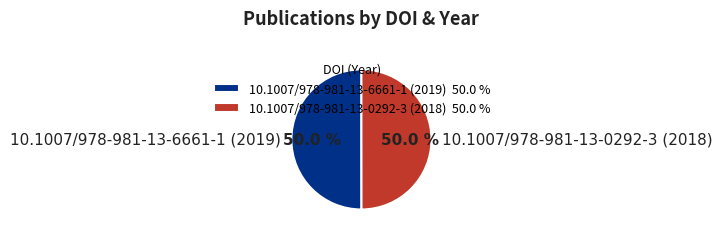

True or false: 10.1007/978-981-13-0292-3 (2018) accounts for 36% of the total.

False